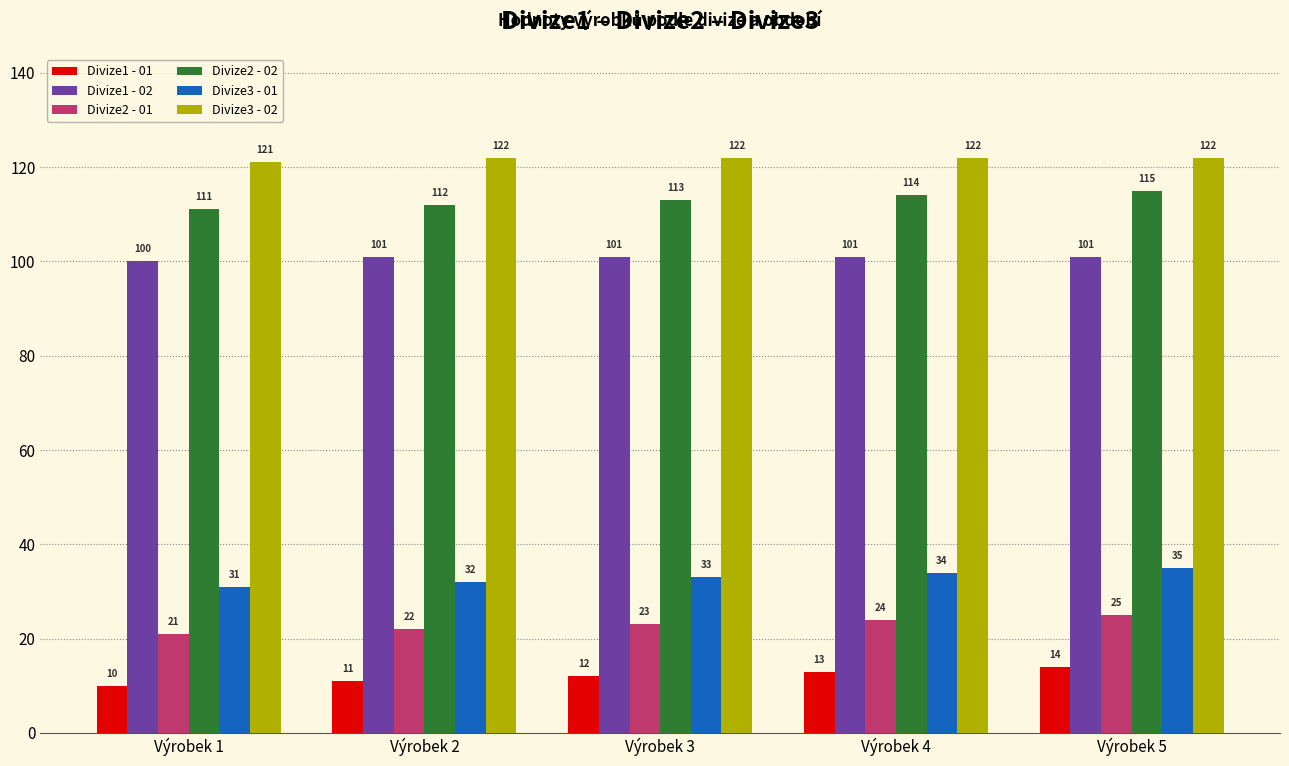

Is the value of Divize2 - 01 at Výrobek 4 greater than the value of Divize3 - 01 at Výrobek 1?

No